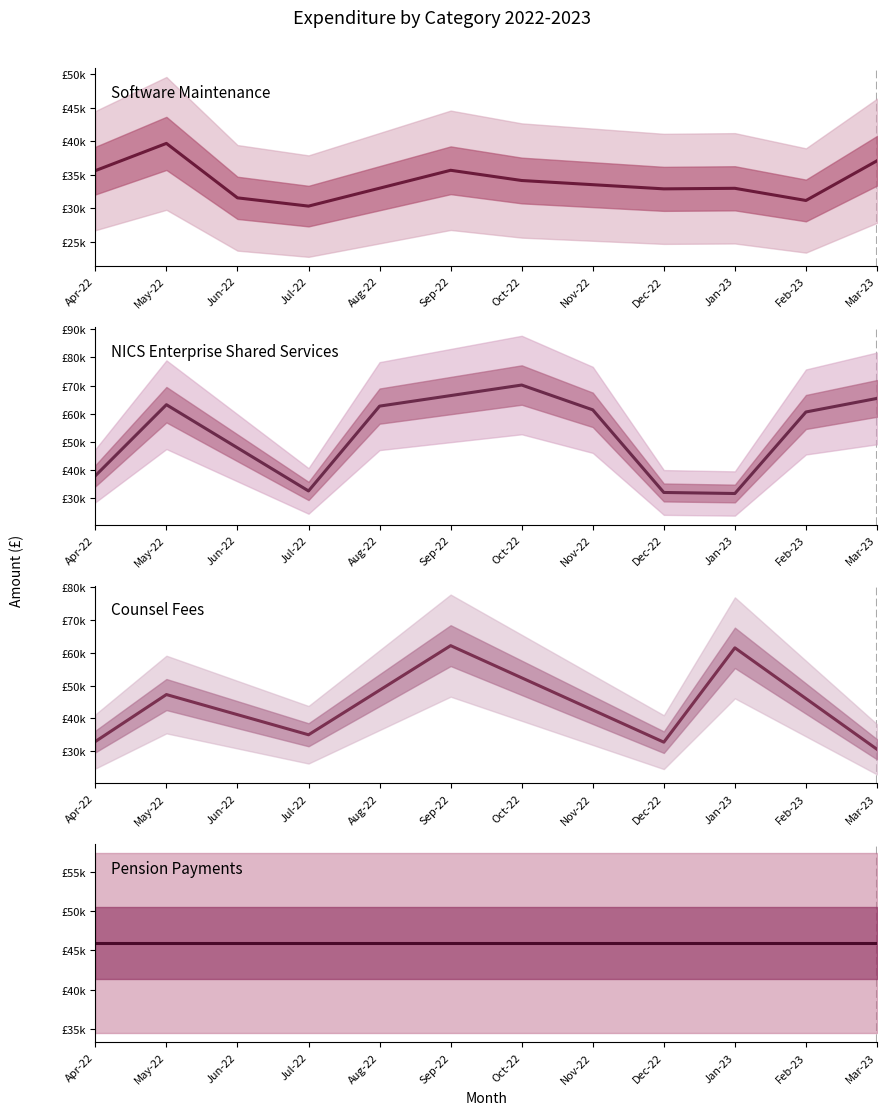

What is the average value of the Software Maintenance series?

33938.0